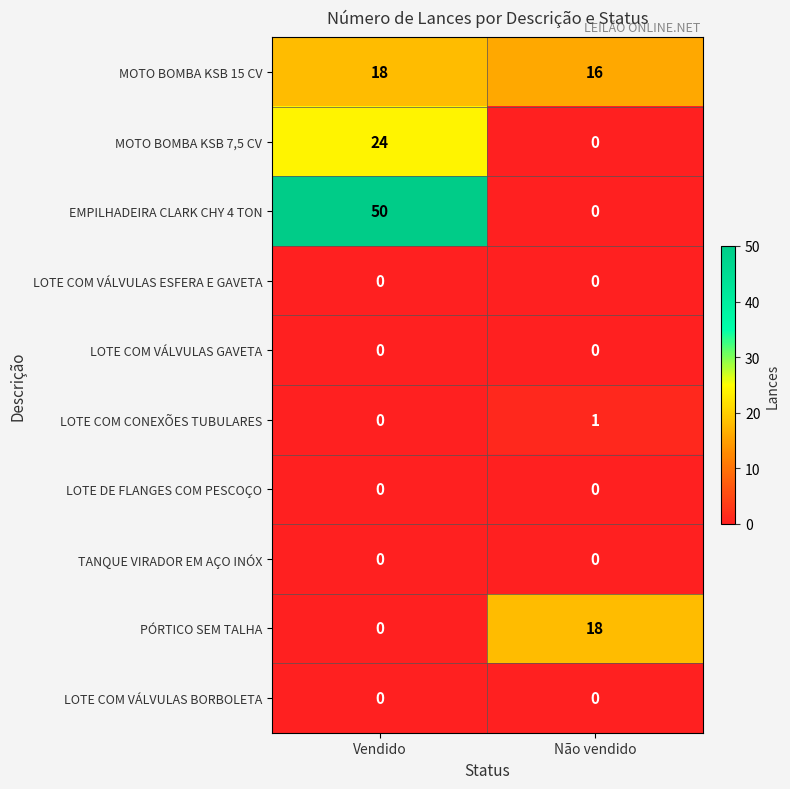

Between Vendido and Não vendido, which series saw the biggest shift?

EMPILHADEIRA CLARK CHY 4 TON